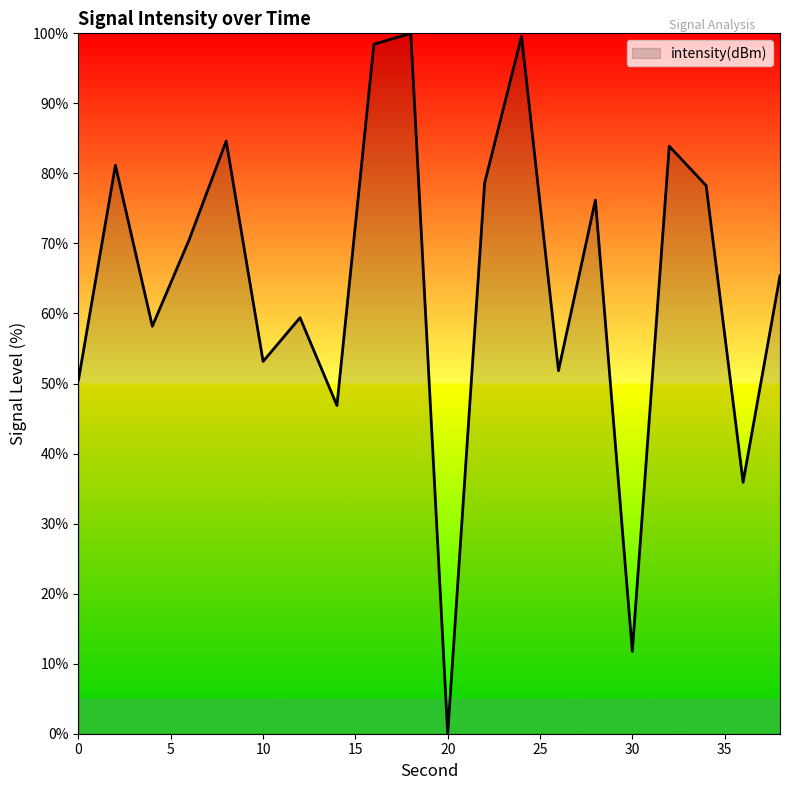

What is the maximum value shown in the chart?

100.0